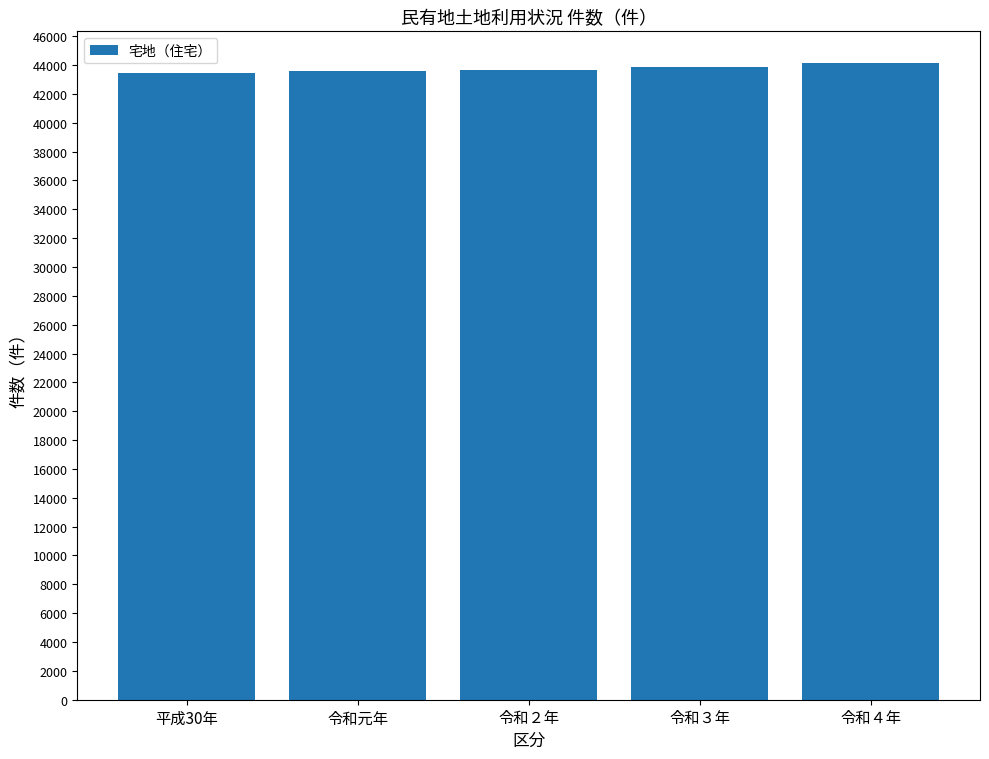

What is the average value?

43750